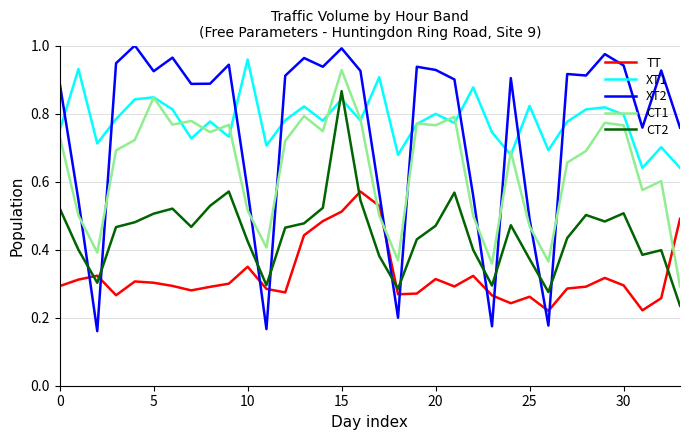

Which series has the largest range (max minus min)?

XT2